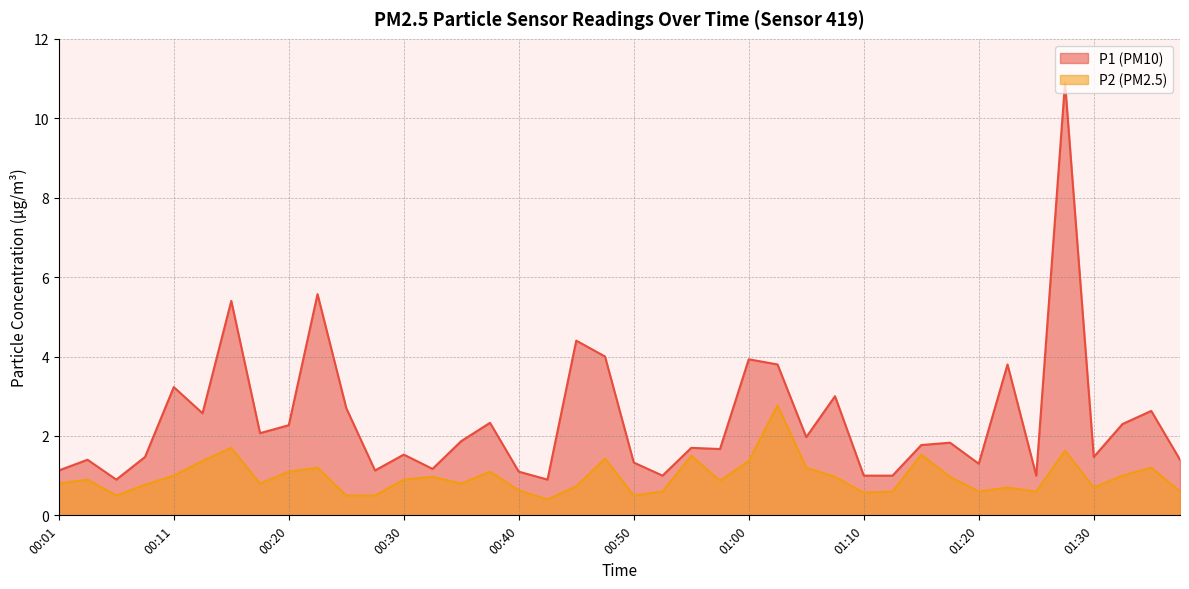

What is the difference between the P1 values at 00:47 and 01:00?

0.1